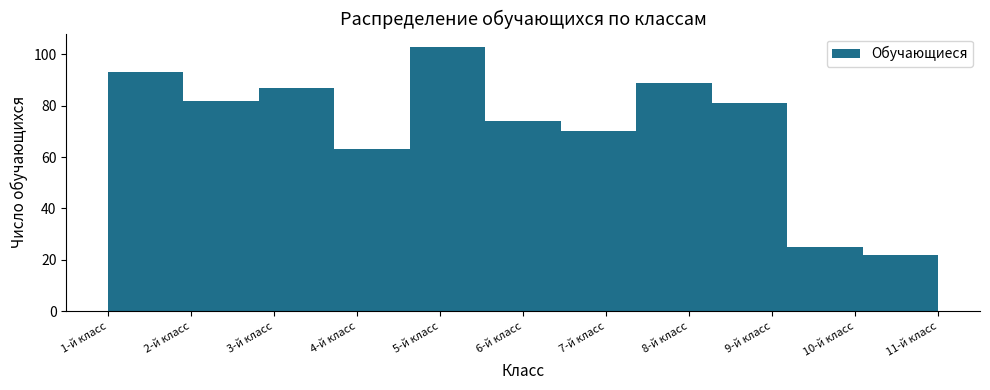

Reading left to right, what are all the values shown in this chart?

1-й класс=93	2-й класс=82	3-й класс=87	4-й класс=63	5-й класс=103	6-й класс=74	7-й класс=70	8-й класс=89	9-й класс=81	10-й класс=25	11-й класс=22